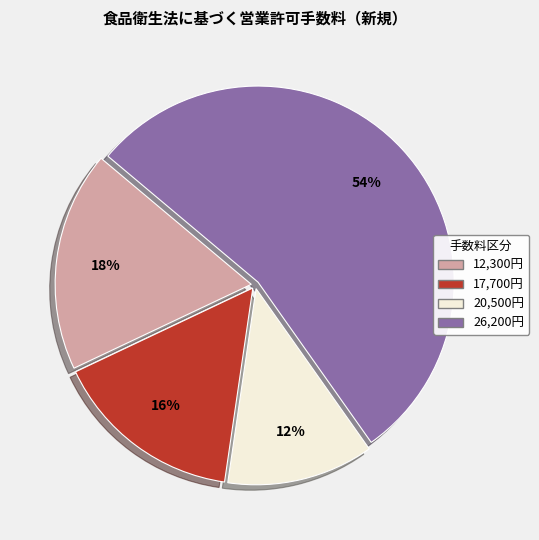

To the nearest percent, what is the difference between the largest and smallest slice percentages?

42%